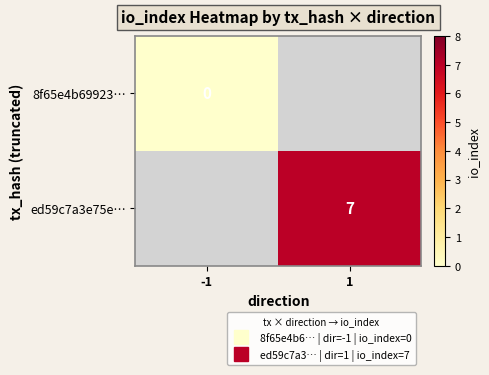

Which series has the largest range (max minus min)?

8f65e4b69923…